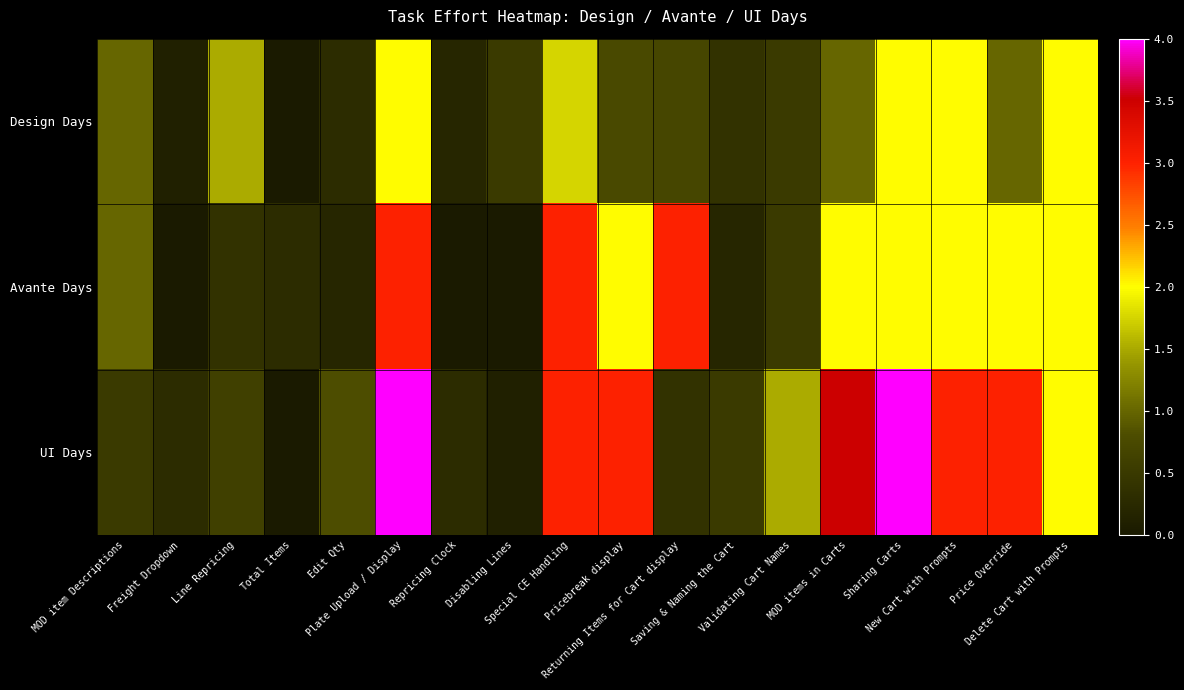

Reading left to right, transcribe all the data shown in this chart.

Design Days: MOD item Descriptions=1.0	Freight Dropdown=0.1	Line Repricing=1.5	Total Items=0.0	Edit Qty=0.3	Plate Upload / Display=2.0	Repricing Clock=0.2	Disabling Lines=0.5	Special CE Handling=1.8	Pricebreak display=0.8	Returning Items for Cart display=0.7	Saving & Naming the Cart=0.4	Validating Cart Names=0.5	MOD items in Carts=1.0	Sharing Carts=2.0	New Cart with Prompts=2.0	Price Override=1.0	Delete Cart with Prompts=2.0
Avante Days: MOD item Descriptions=1.0	Freight Dropdown=0.0	Line Repricing=0.4	Total Items=0.3	Edit Qty=0.2	Plate Upload / Display=3.0	Repricing Clock=0.0	Disabling Lines=0.0	Special CE Handling=3.0	Pricebreak display=2.0	Returning Items for Cart display=3.0	Saving & Naming the Cart=0.2	Validating Cart Names=0.5	MOD items in Carts=2.0	Sharing Carts=2.0	New Cart with Prompts=2.0	Price Override=2.0	Delete Cart with Prompts=2.0
UI Days: MOD item Descriptions=0.5	Freight Dropdown=0.3	Line Repricing=0.6	Total Items=0.0	Edit Qty=0.8	Plate Upload / Display=4.0	Repricing Clock=0.3	Disabling Lines=0.1	Special CE Handling=3.0	Pricebreak display=3.0	Returning Items for Cart display=0.4	Saving & Naming the Cart=0.5	Validating Cart Names=1.5	MOD items in Carts=3.5	Sharing Carts=4.0	New Cart with Prompts=3.0	Price Override=3.0	Delete Cart with Prompts=2.0